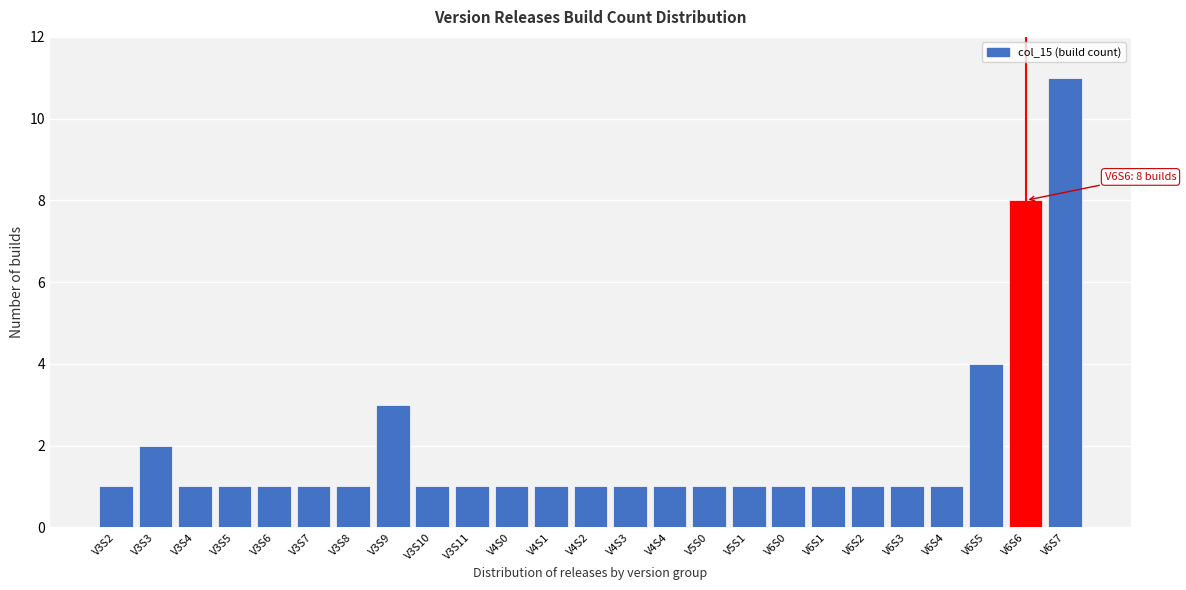

Reading left to right, list all the values displayed in this chart.

1	2	1	1	1	1	1	3	1	1	1	1	1	1	1	1	1	1	1	1	1	1	4	8	11